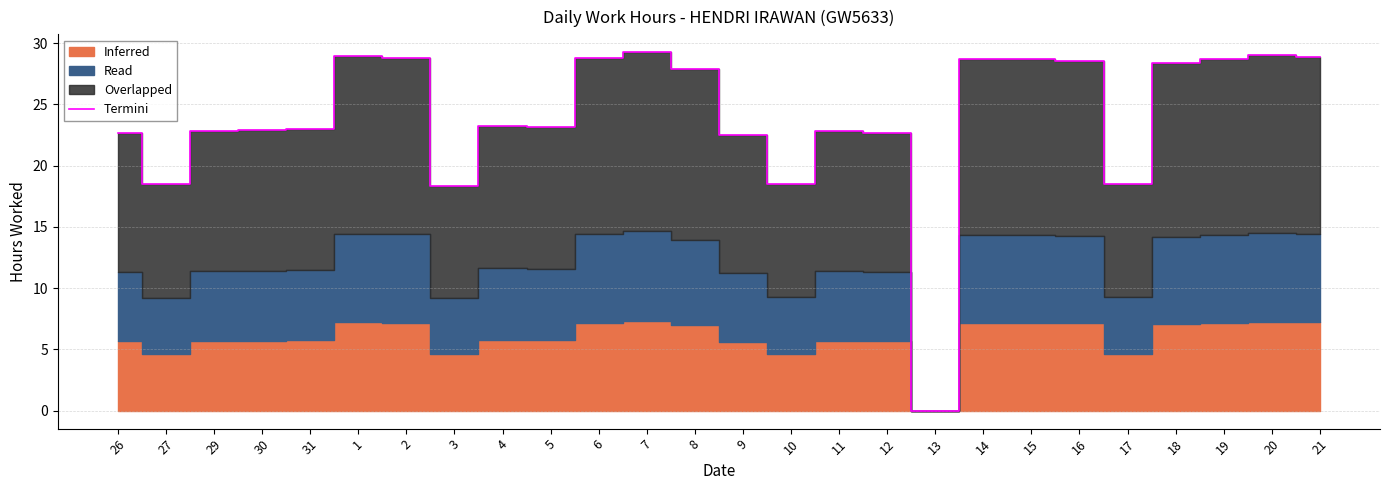

How many interior local peaks (higher than both neighbors) does the data have?

6